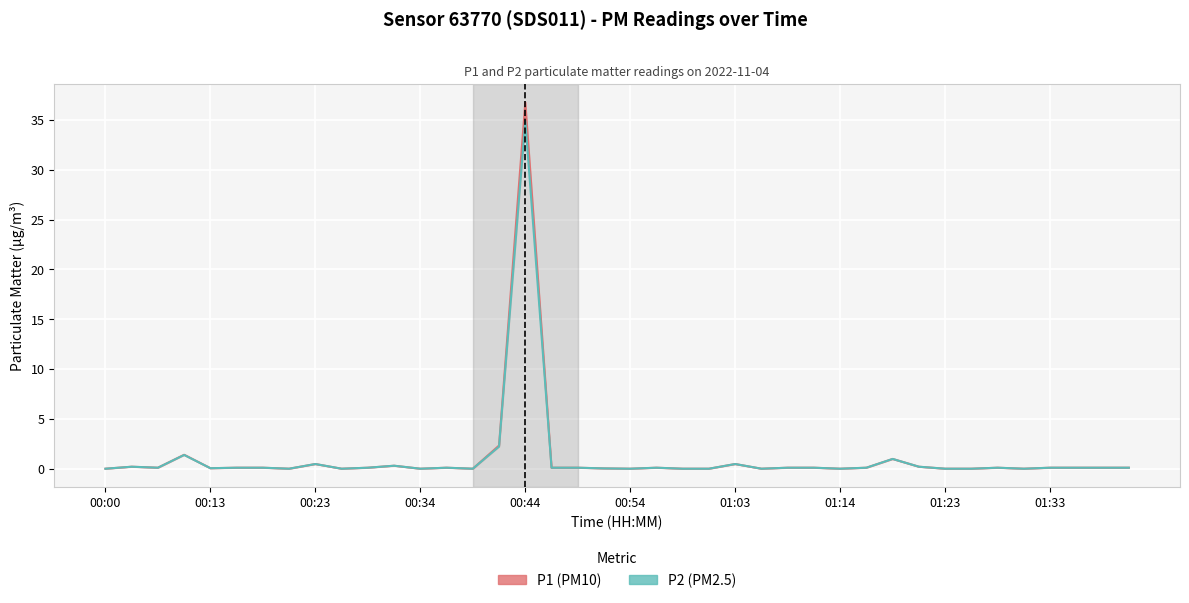

How many series are shown in this chart?

2